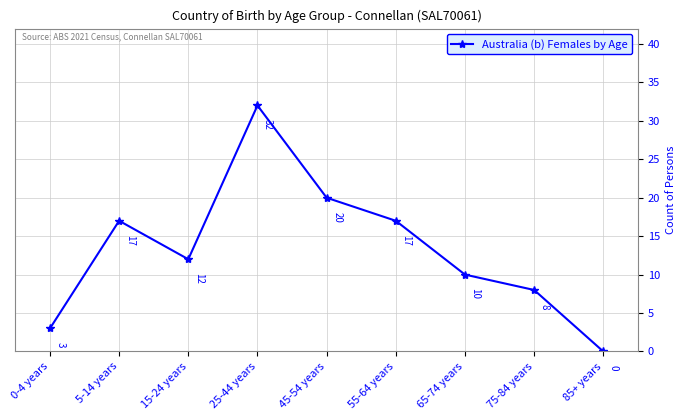

At which category does the data reach its first local peak?

5-14 years